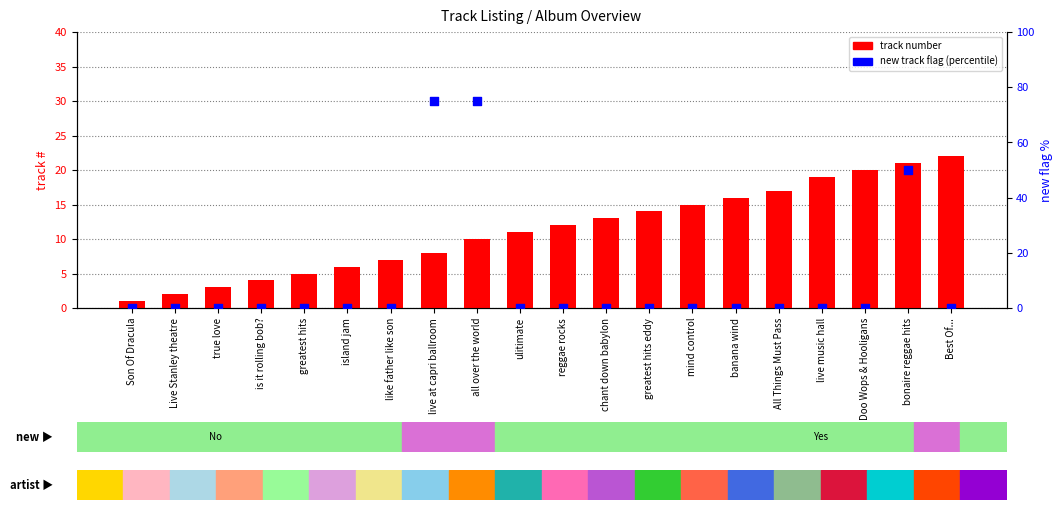

Is the value of track number at chant down babylon greater than the value of new track flag at reggae rocks?

Yes